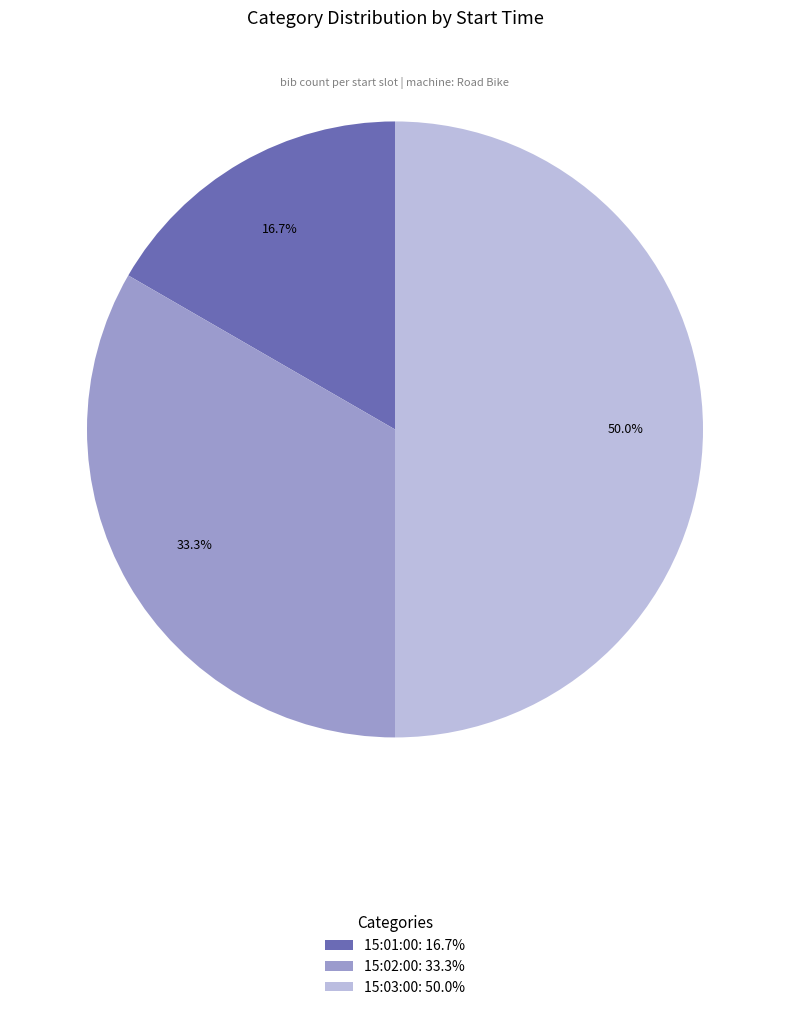

How many segments does this pie chart have?

3